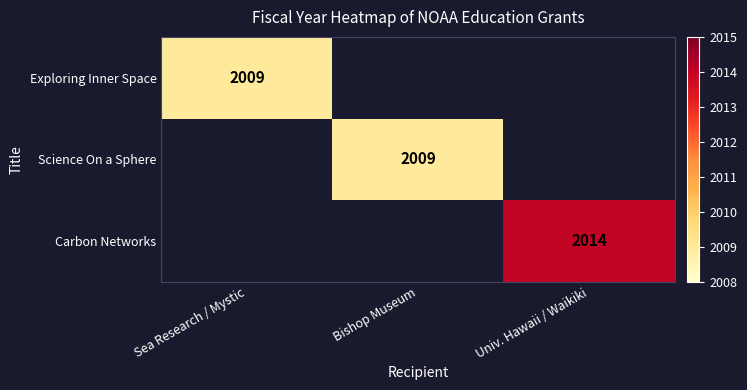

The Exploring Inner Space series shows 2009 at Sea Research / Mystic. True or false?

True